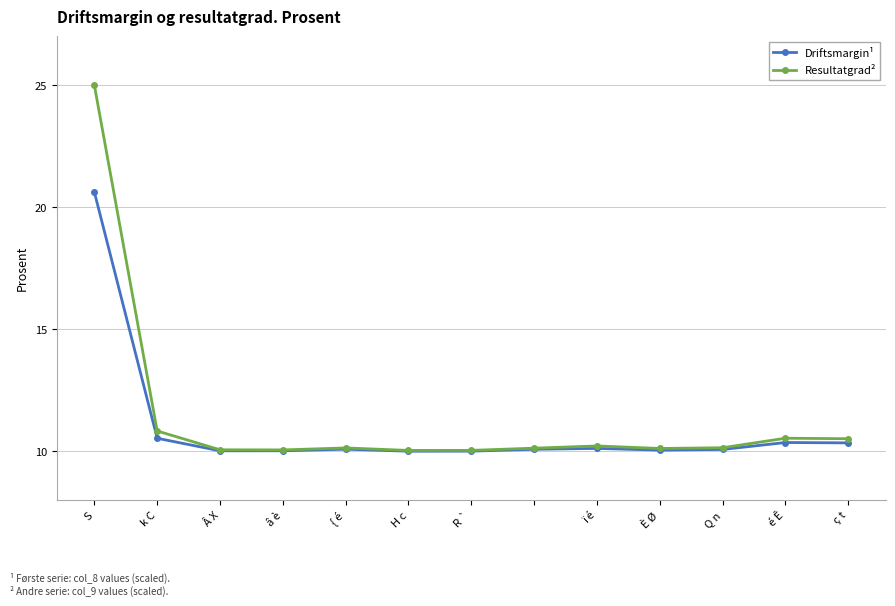

What is the sum of all Driftsmargin¹ values?

142.3